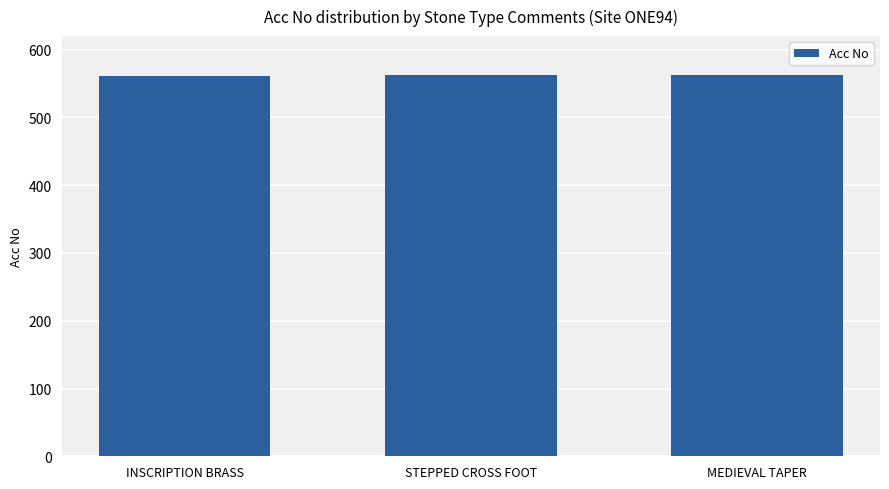

What is the label of the 1st bar from the right?

MEDIEVAL TAPER